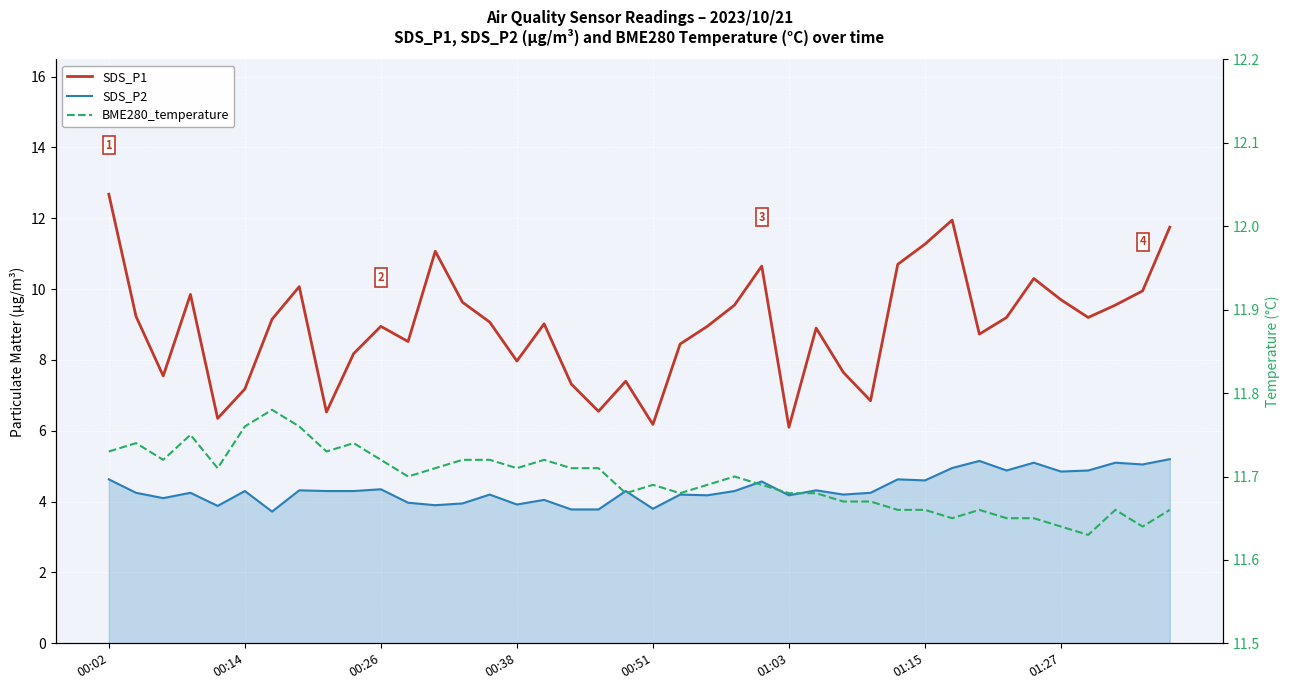

Count the number of categories in the chart.

40